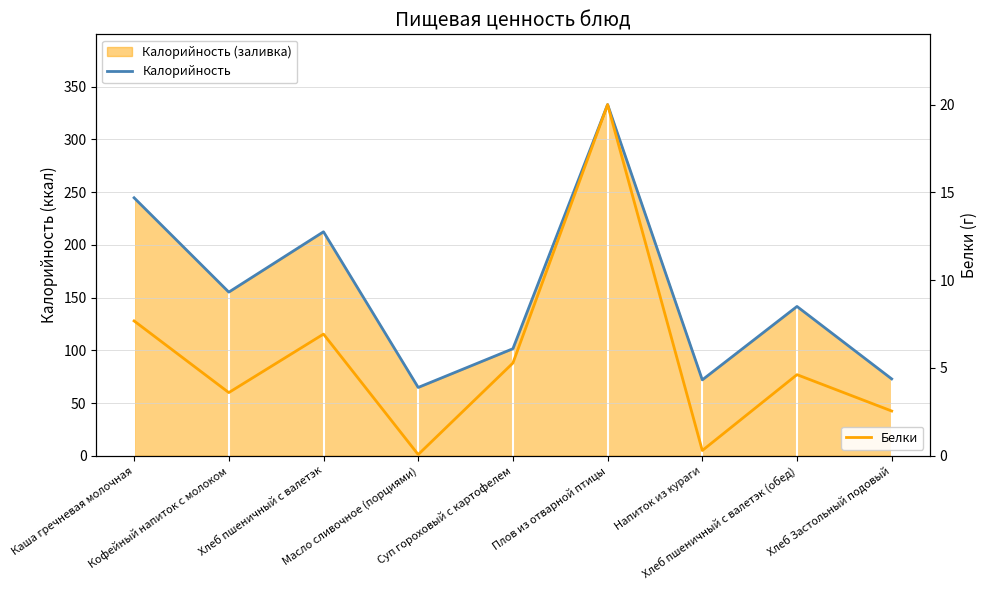

What is the difference between the maximum and minimum values in the Белки series?

19.9